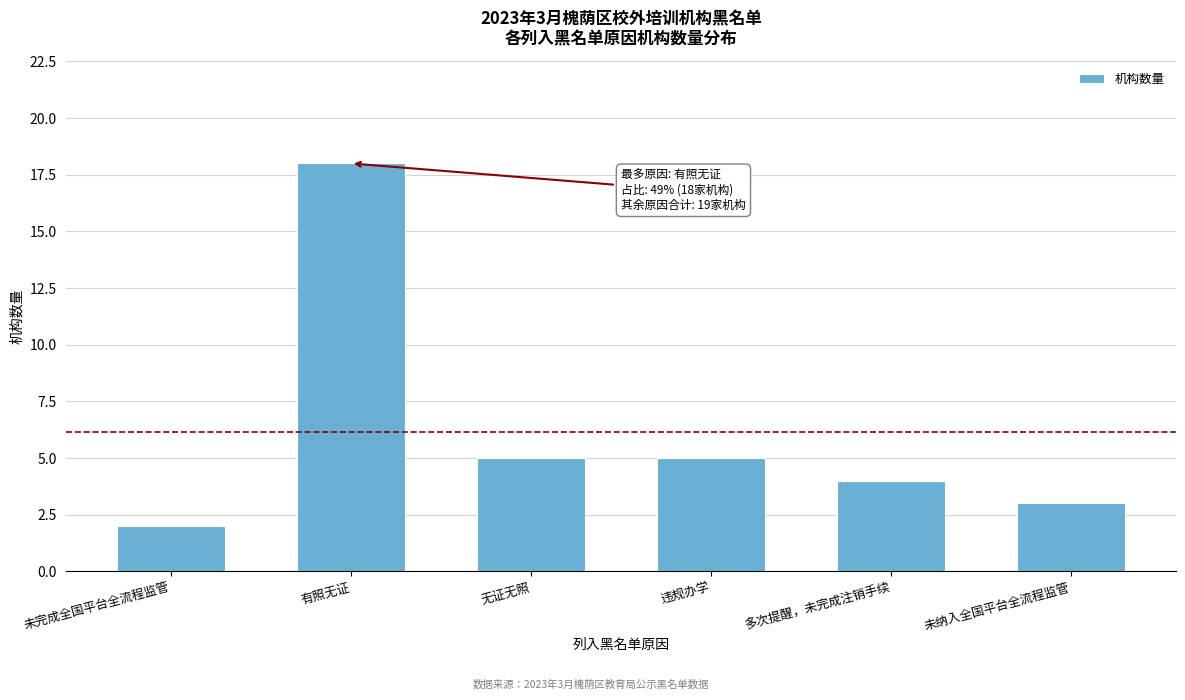

Reading right to left, extract all data points from this chart.

3	4	5	5	18	2